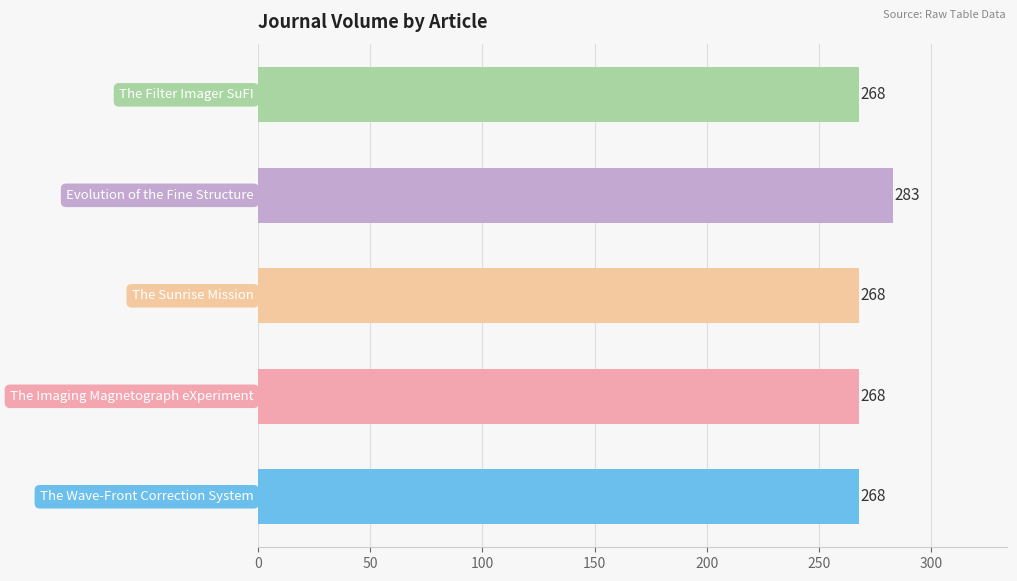

What is the smallest value displayed?

268